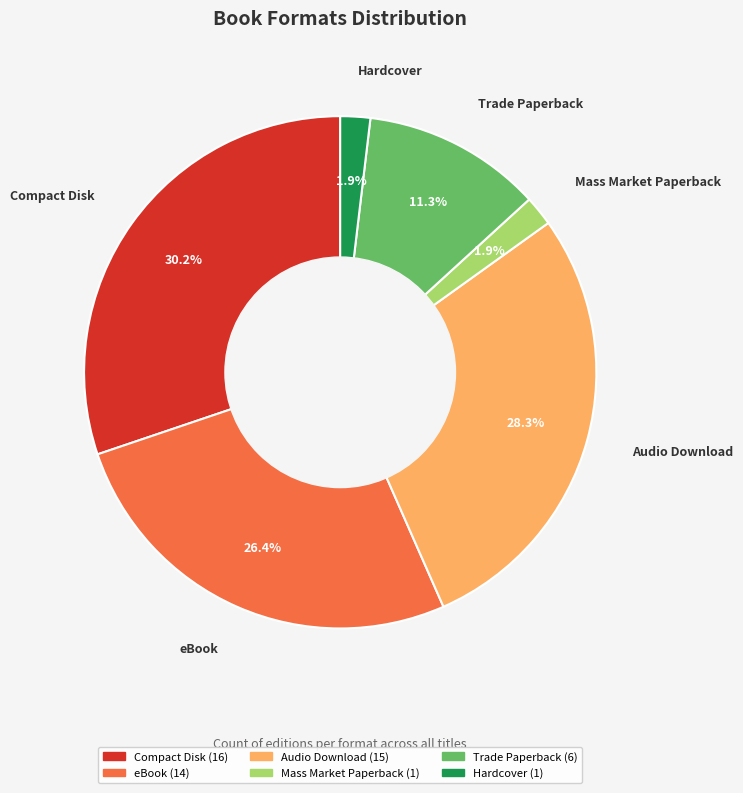

Which category has the biggest portion of the pie?

Compact Disk